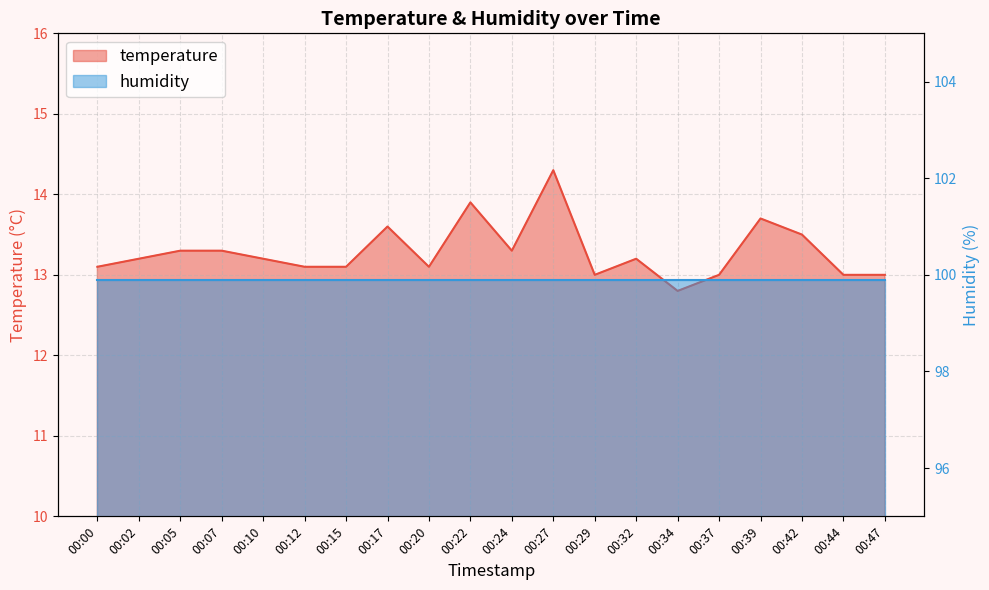

How many data points are above 13?

15